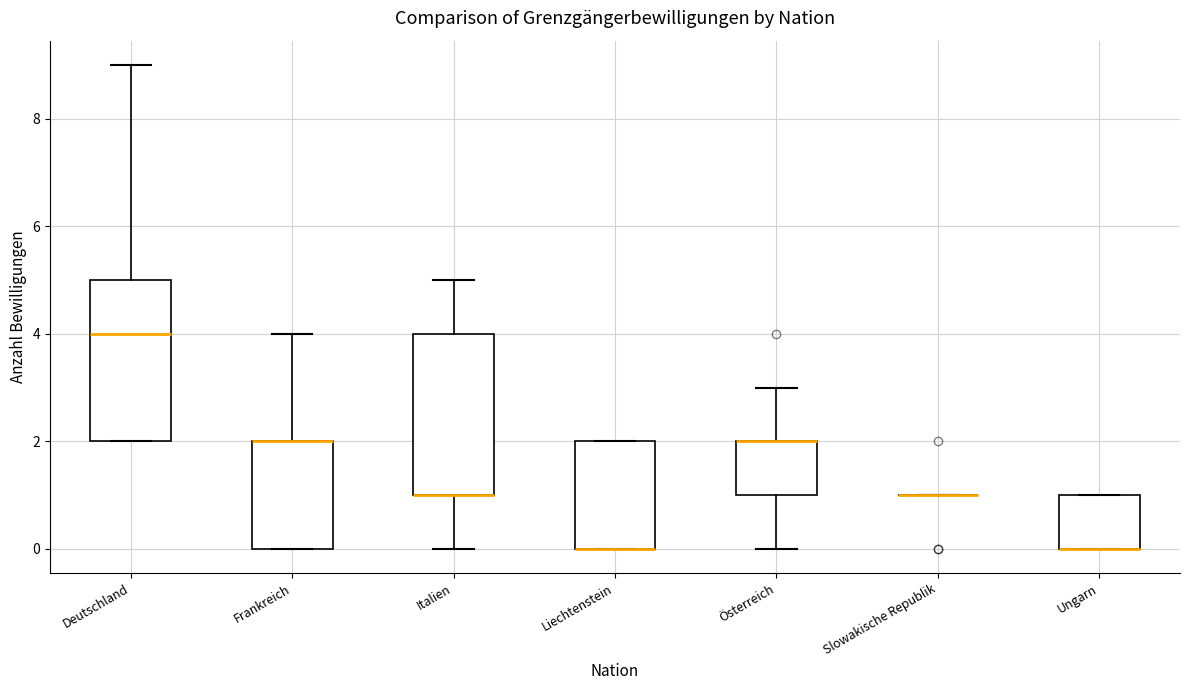

Reading left to right, read every box against the y-axis: the position of its median line, the range the box covers, and the ends of its whiskers. The values are not printed on the chart, so give them approximately, as read against the axis.

Deutschland: median 4, box 2 to 5, whiskers 2 to 9
Frankreich: median 2 (drawn on the box's upper edge), box 0 to 2, whiskers 0 to 4
Italien: median 1 (drawn on the box's lower edge), box 1 to 4, whiskers 0 to 5
Liechtenstein: median 0 (drawn on the box's lower edge), box 0 to 2, whiskers 0 to 2
Österreich: median 2 (drawn on the box's upper edge), box 1 to 2, whiskers 0 to 3
Slowakische Republik: box collapsed to a line at 1, whiskers 1 to 1
Ungarn: median 0 (drawn on the box's lower edge), box 0 to 1, whiskers 0 to 1